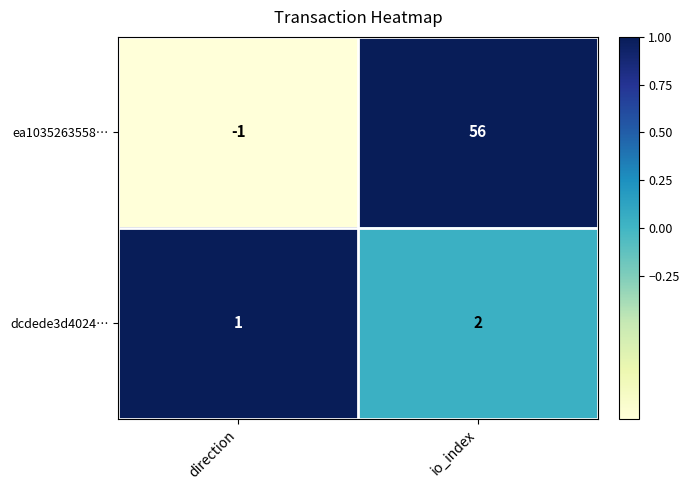

What is the sum of the ea1035263558… values at direction and io_index?

55